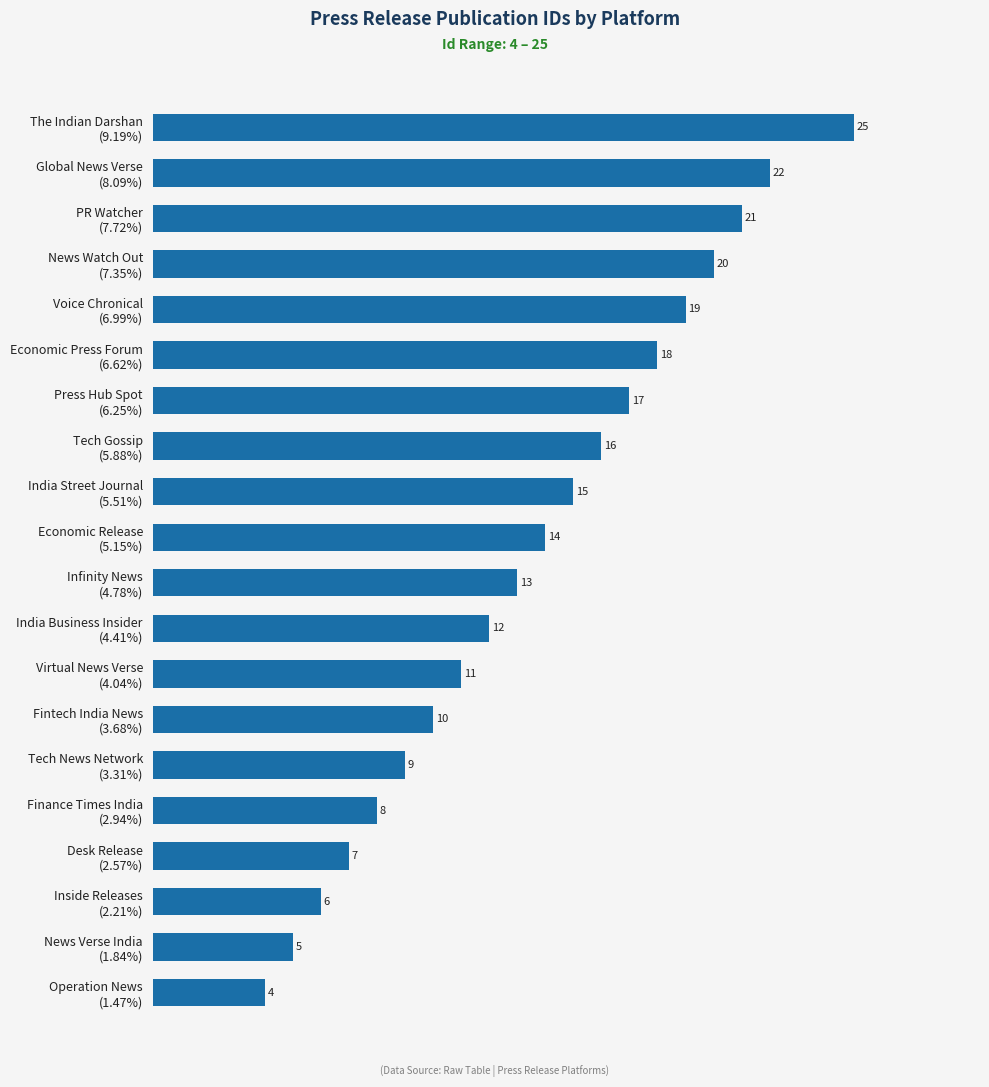

How many data points are less than 14?

10